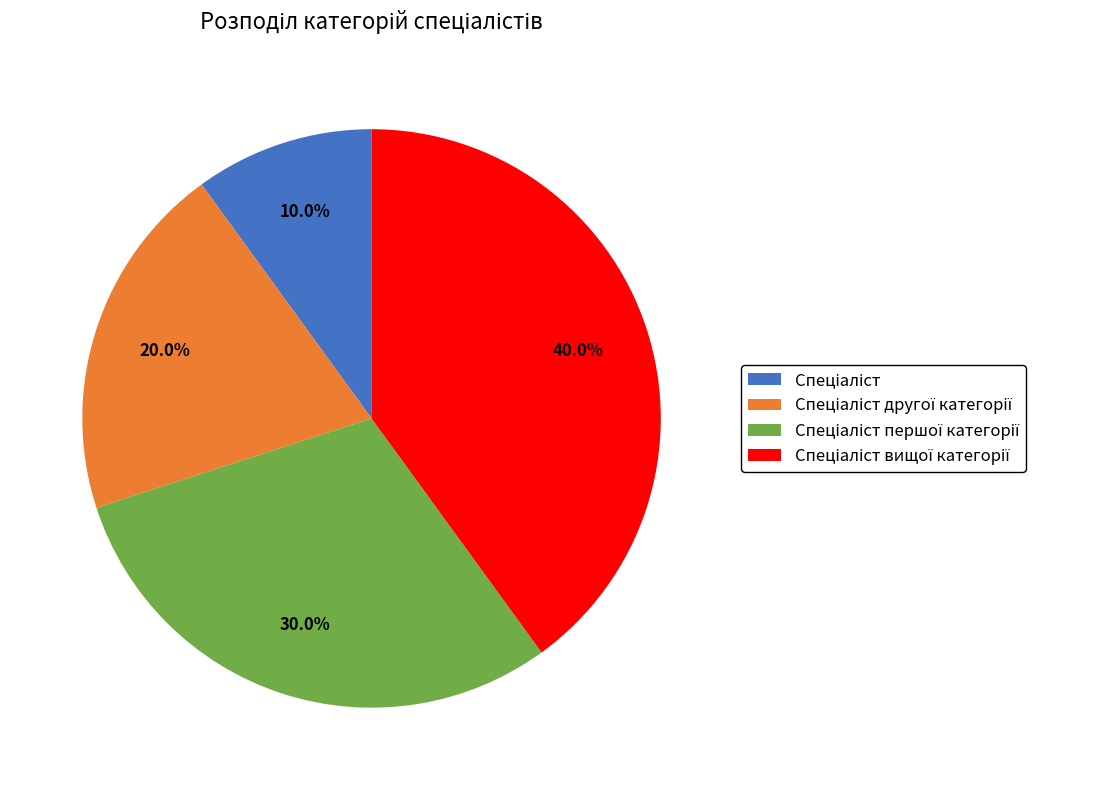

Is there any slice that represents more than half of the pie?

No